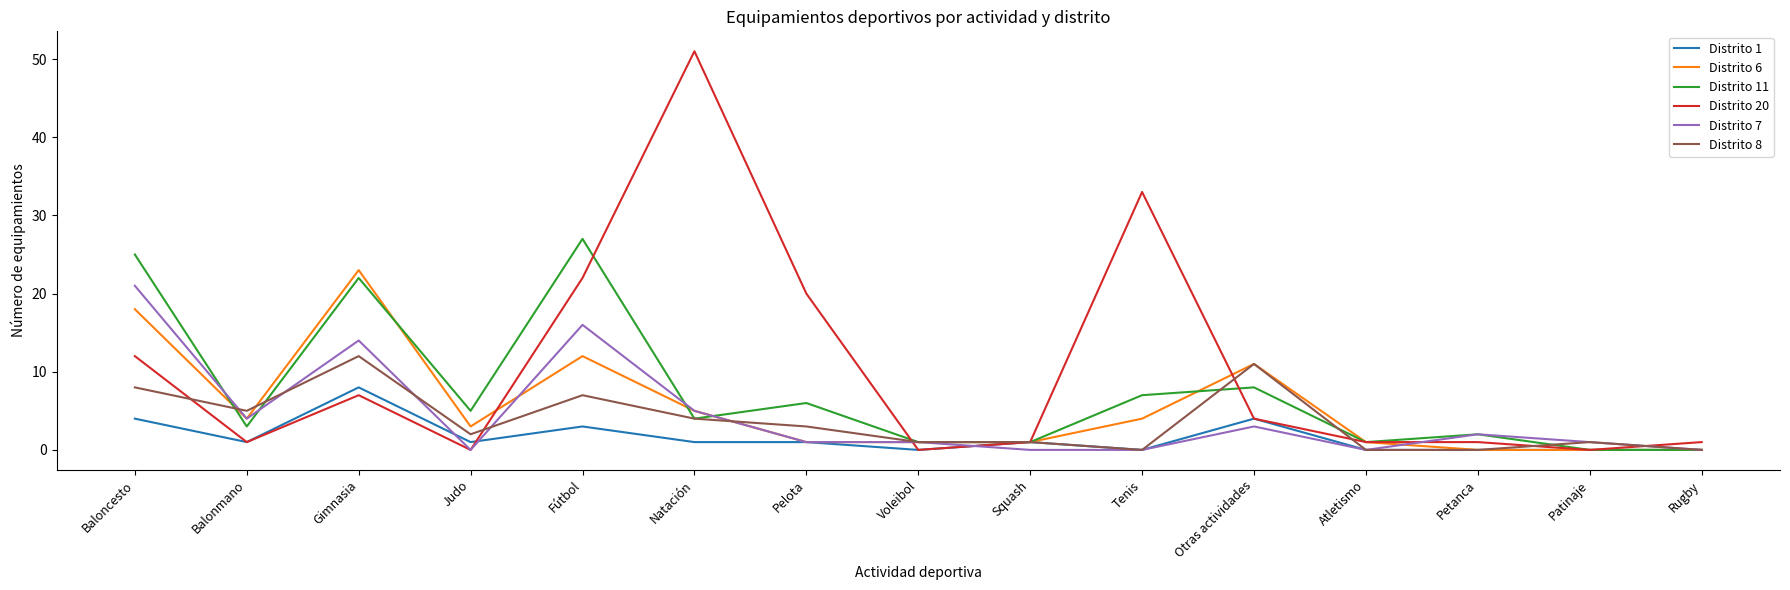

At which label does Distrito 6 reach its peak?

Gimnasia